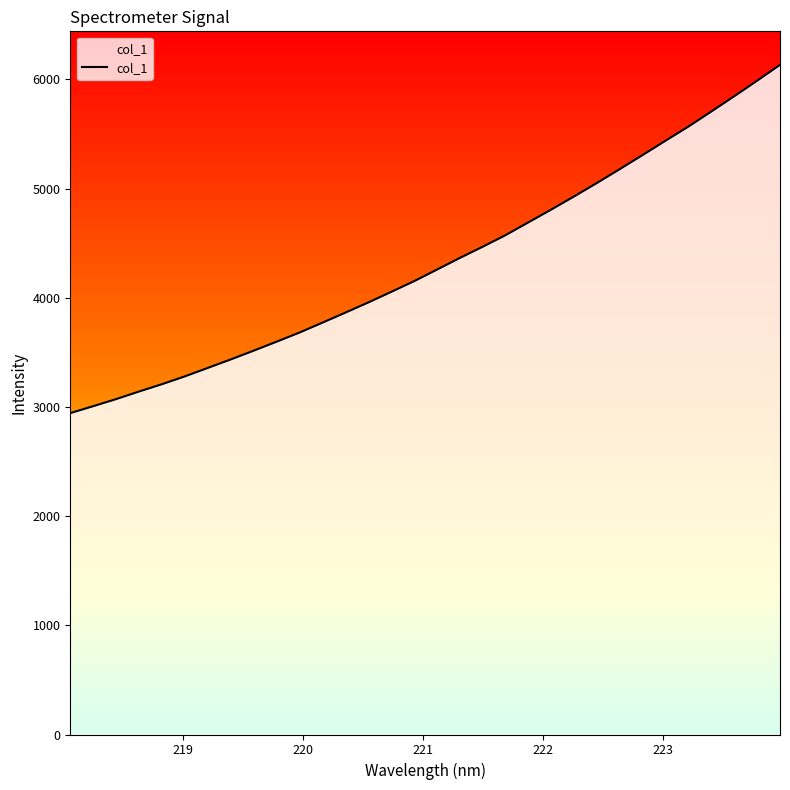

How many lines are shown in the chart?

1